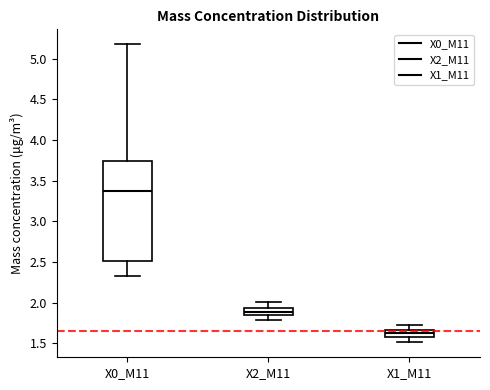

Where does the lower whisker of the box for X1_M11 end on the y-axis? The values are not printed on the chart, so give them approximately, as read against the axis.

1.50